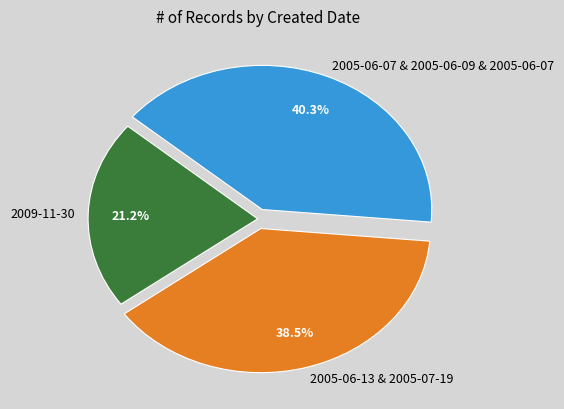

Between 2009-11-30 and 2005-06-13 & 2005-07-19, which is larger?

2005-06-13 & 2005-07-19